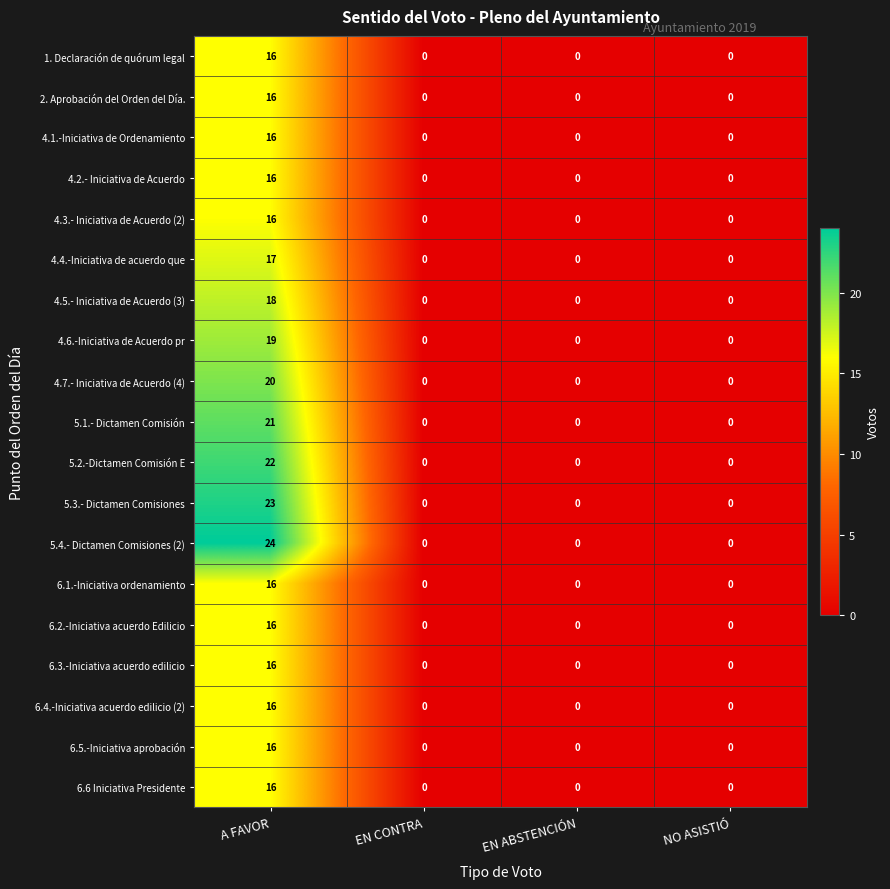

What is the total value across all series at A FAVOR?

340